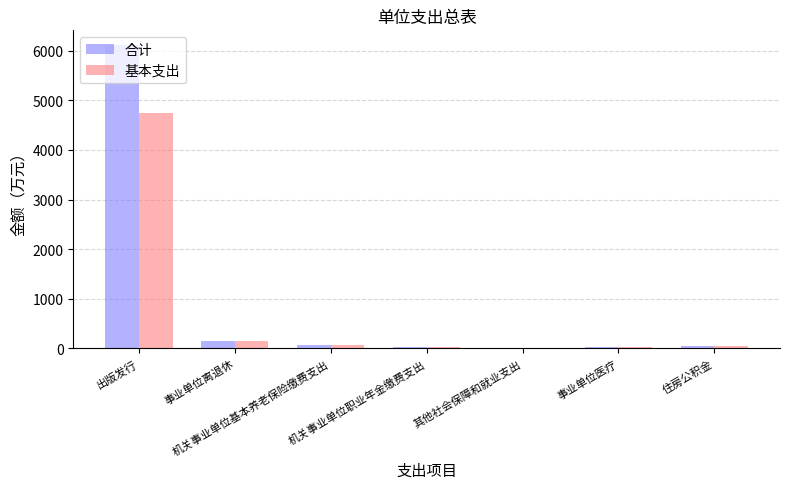

At which category is the sum across all series the highest?

出版发行